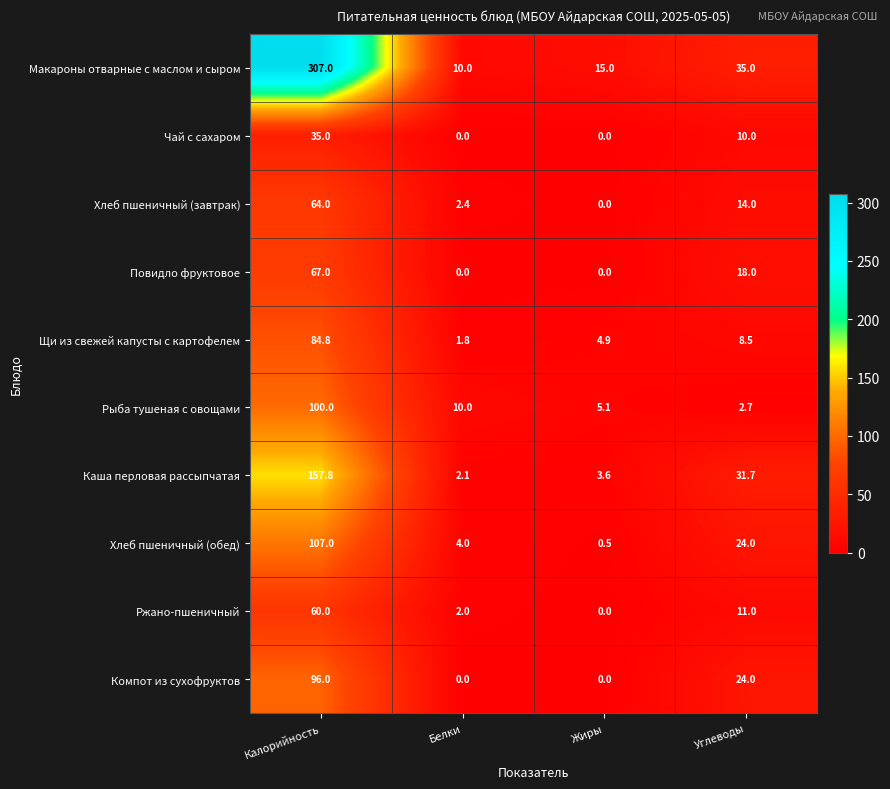

Where is Повидло фруктовое nearest to the value 33?

Углеводы